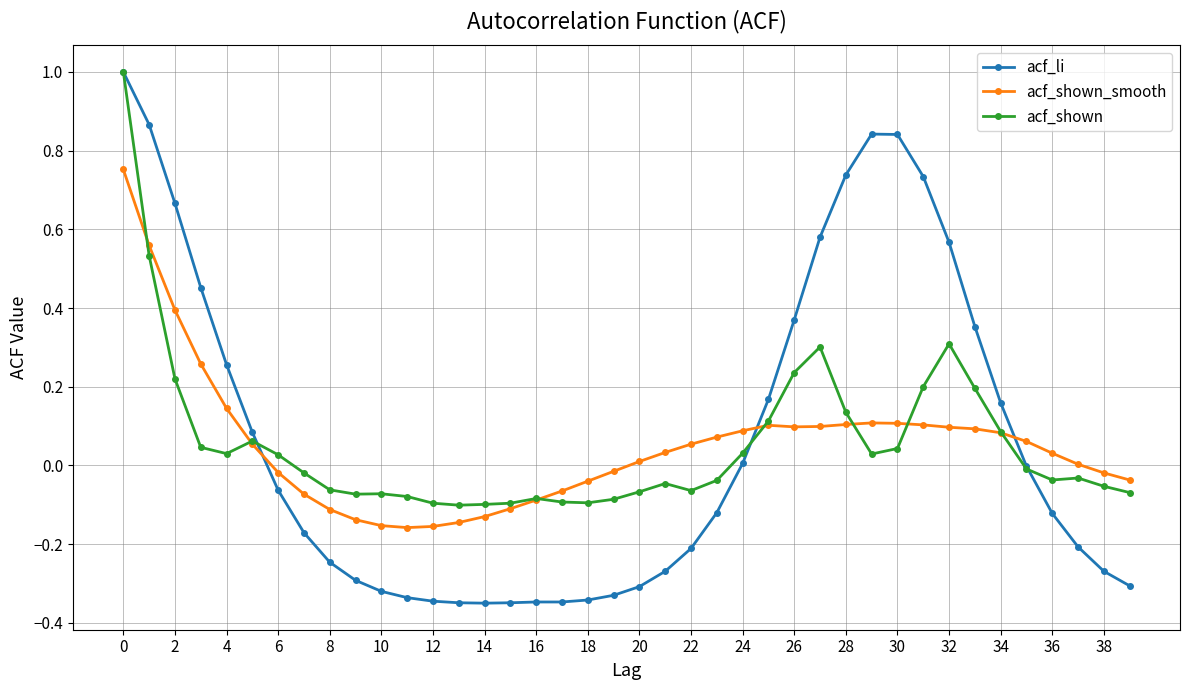

True or false: acf_shown has more than 2 points higher than both neighbors.

True